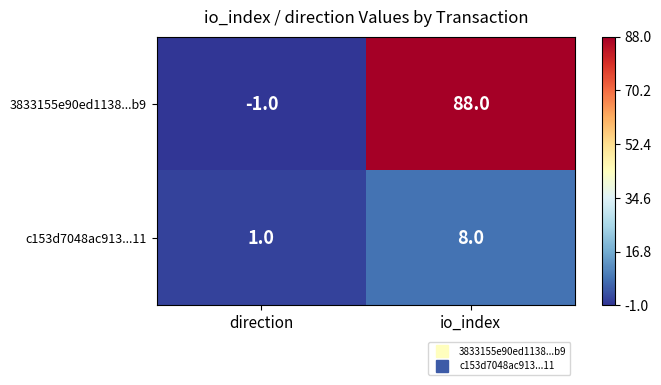

Rank the series by their average value, from lowest to highest.

c153d7048ac913...11, 3833155e90ed1138...b9